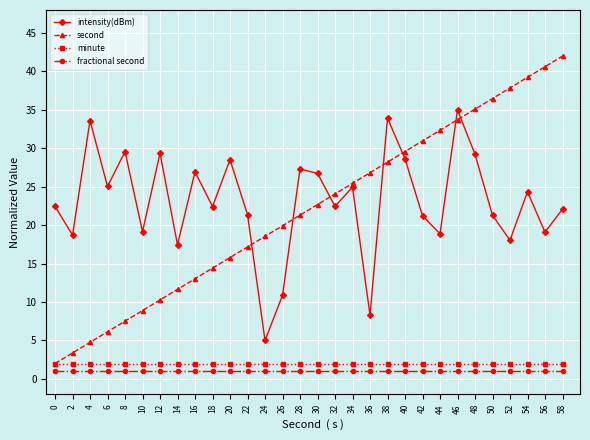

Rank the categories by second value from lowest to highest.

0, 2, 4, 6, 8, 10, 12, 14, 16, 18, 20, 22, 24, 26, 28, 30, 32, 34, 36, 38, 40, 42, 44, 46, 48, 50, 52, 54, 56, 58